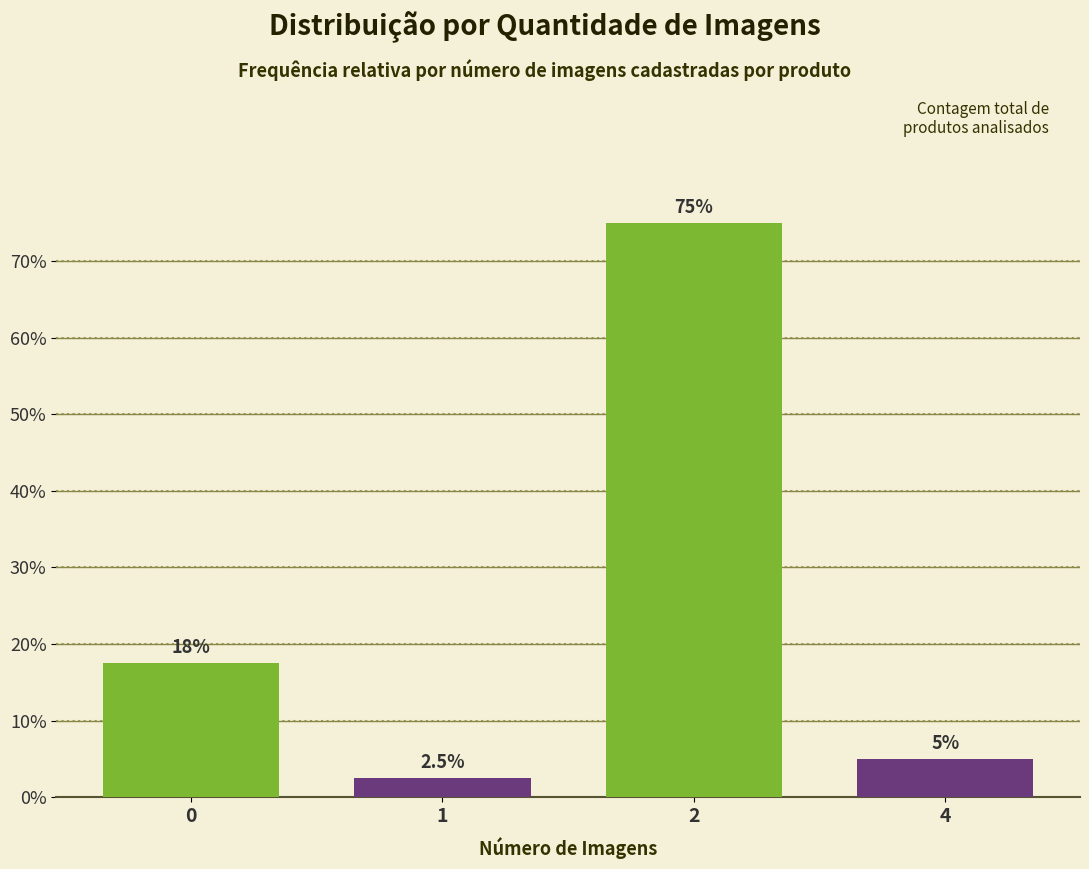

Are the bars horizontal?

No